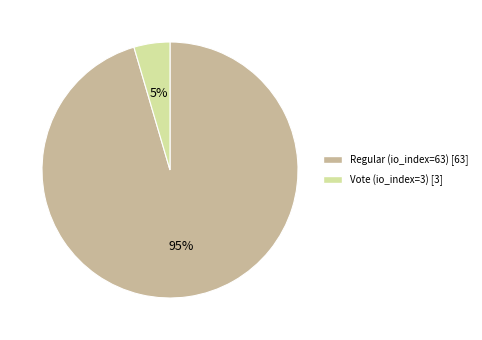

True or false: Regular (io_index=63) accounts for 95% of the total.

True